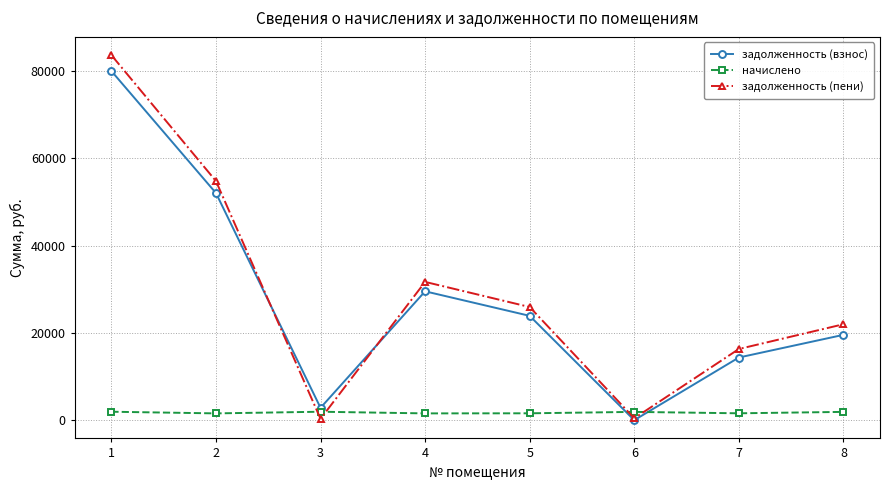

Which category has the highest value across all series?

1